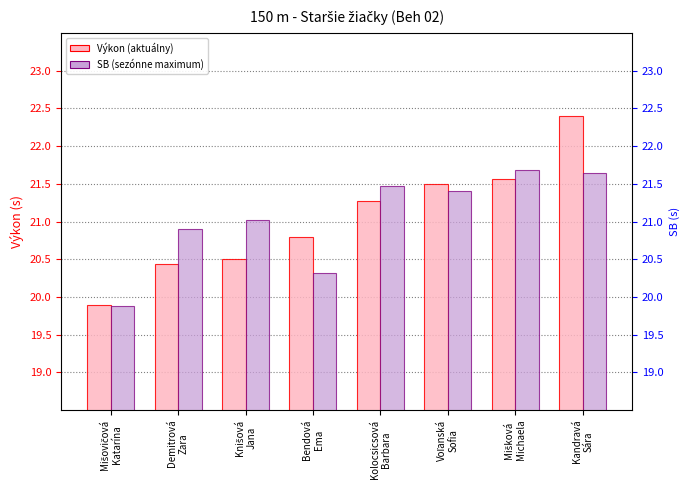

What is the label of the 2nd bar from the right?

Mišková
Michaela